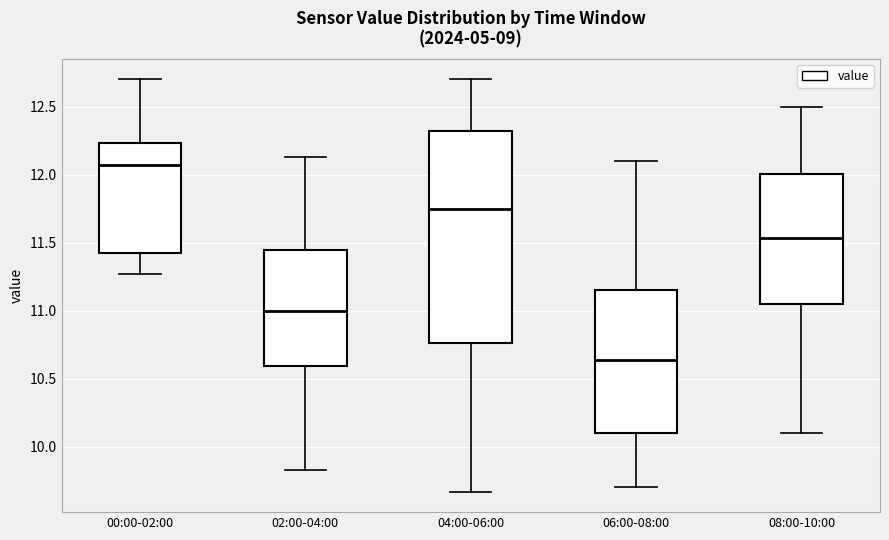

Which box's median line is the highest?

00:00-02:00